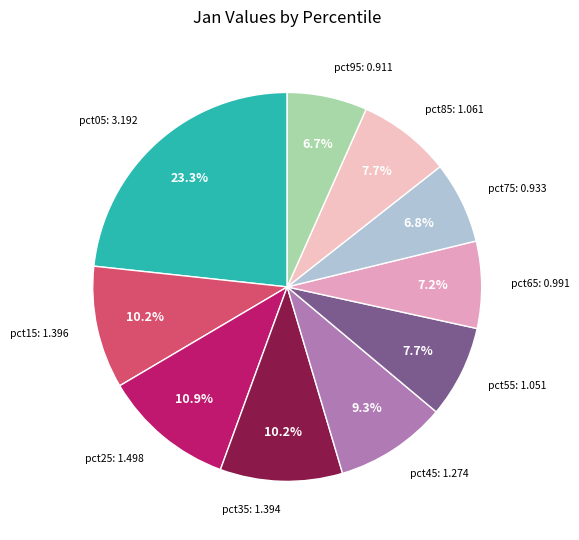

Count the number of slices in the pie.

10